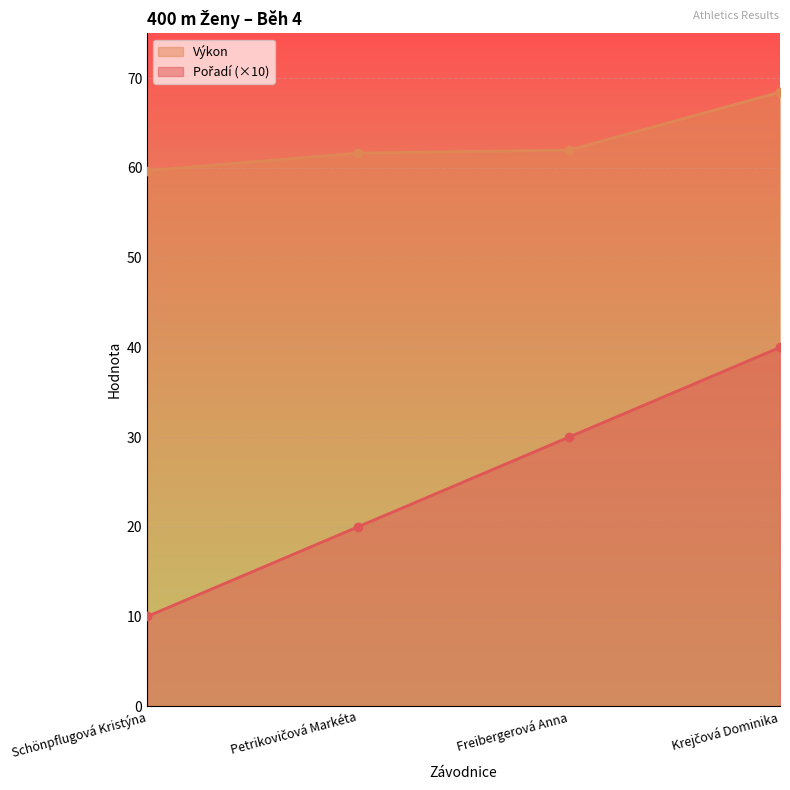

Reading right to left, what are all the values shown in this chart?

Pořadí: 40.0	30.0	20.0	10.0
Výkon: 68.5	62.0	61.6	59.7